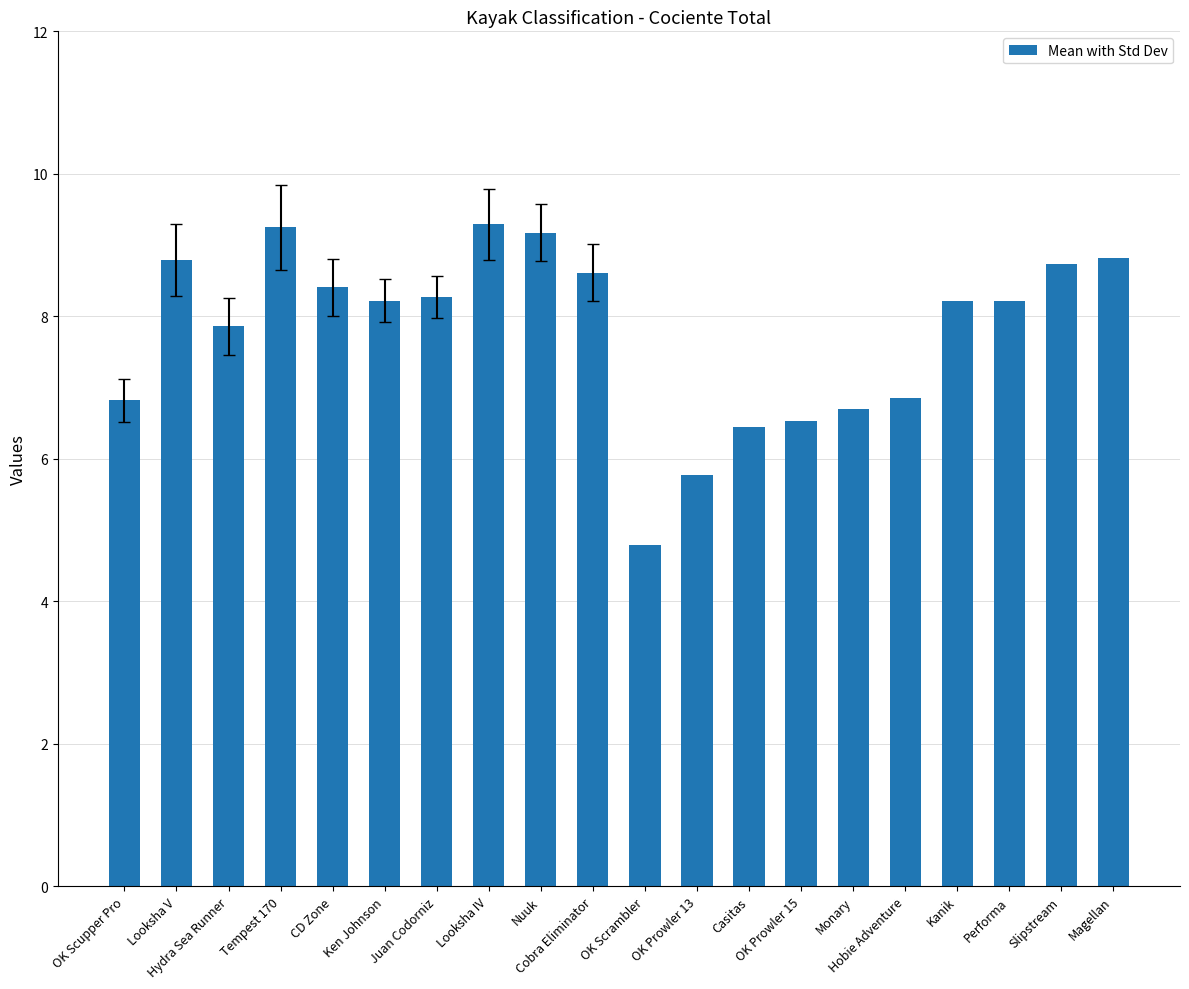

What is the approximate value at Ken Johnson?

8.2